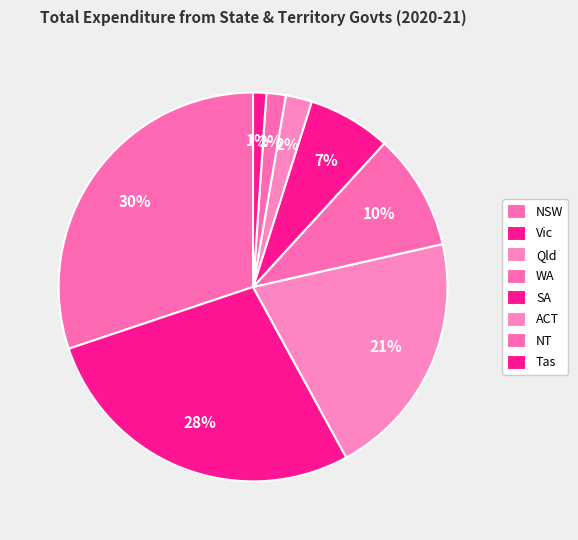

Count the number of slices in the pie.

8